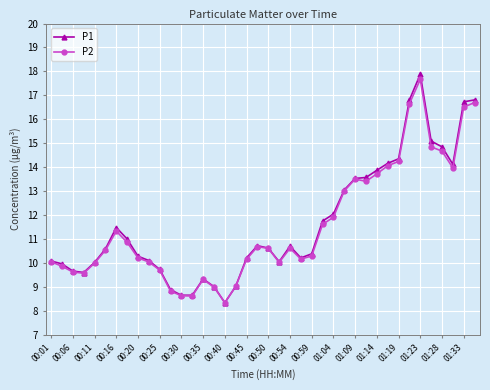

What is the lowest value of the P2 series?

8.3